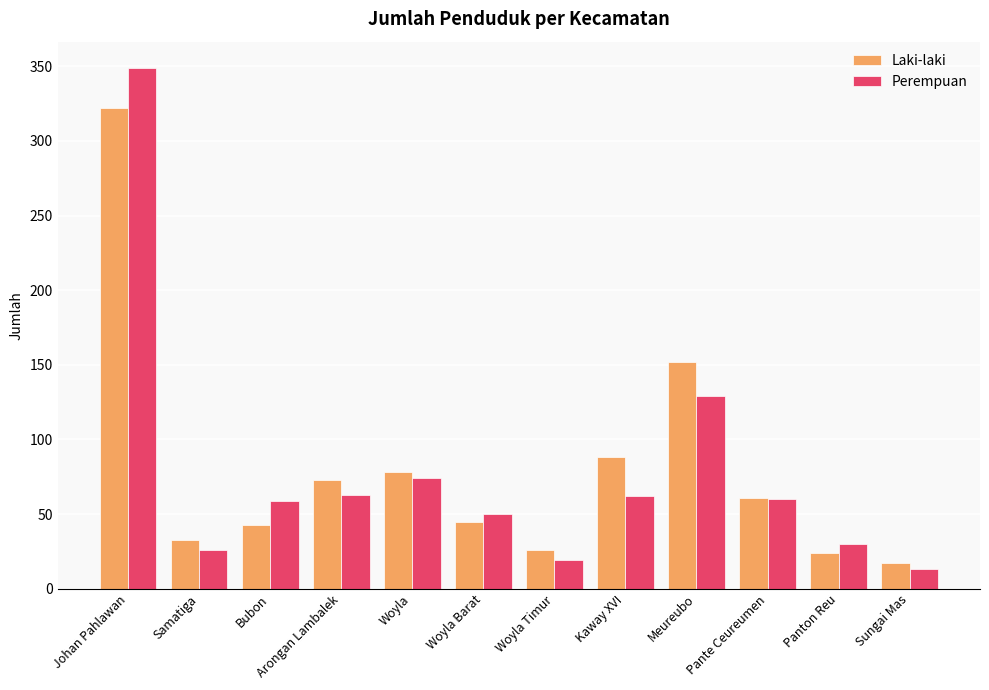

What is the approximate value of Perempuan at Woyla, to the nearest 50?

50